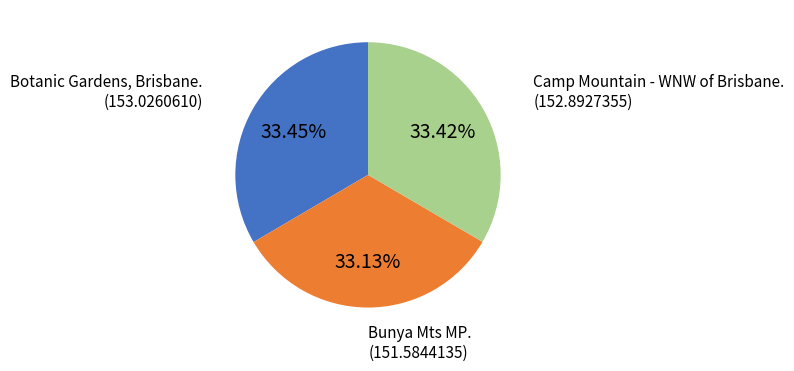

What percentage is NOT represented by Camp Mountain - WNW of Brisbane.?

66.6%